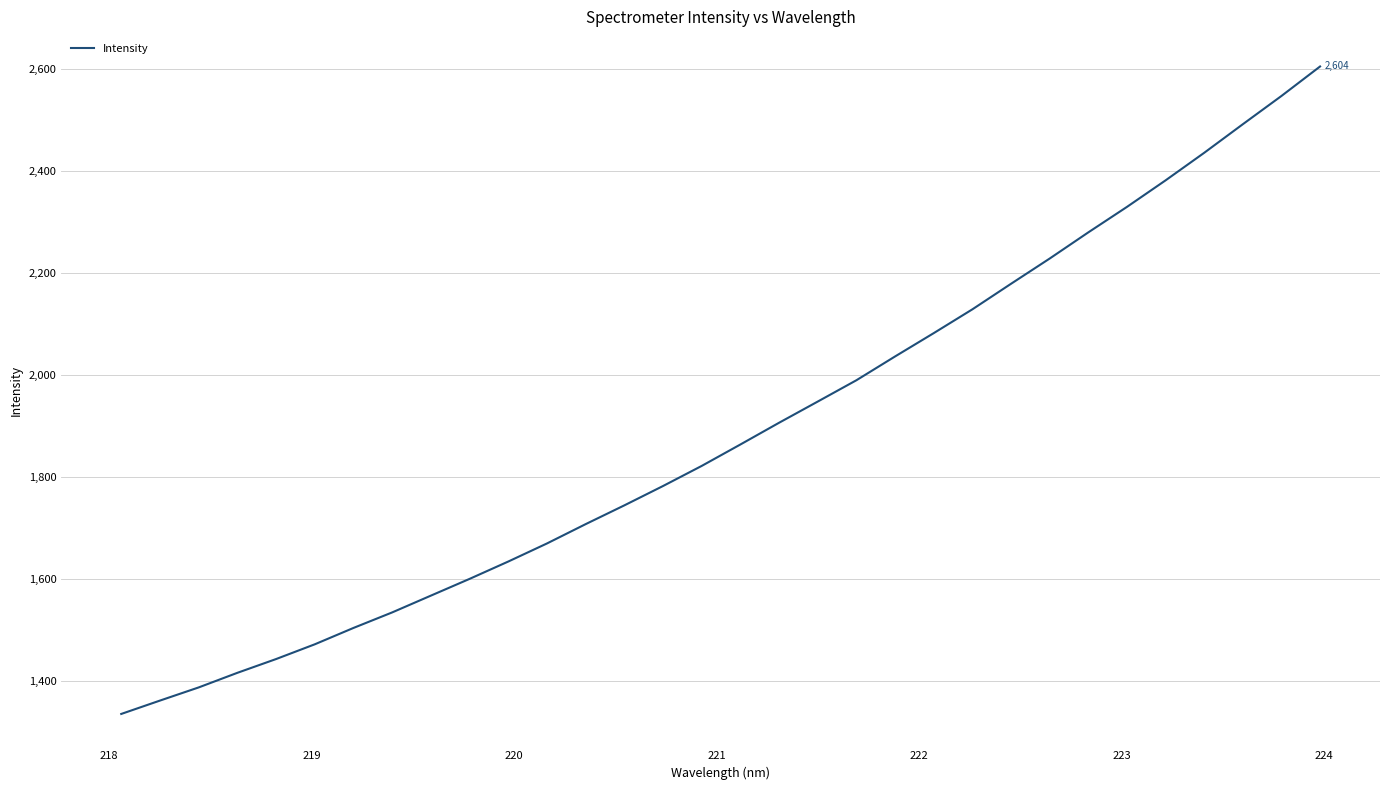

Does the chart have visible grid lines?

Yes